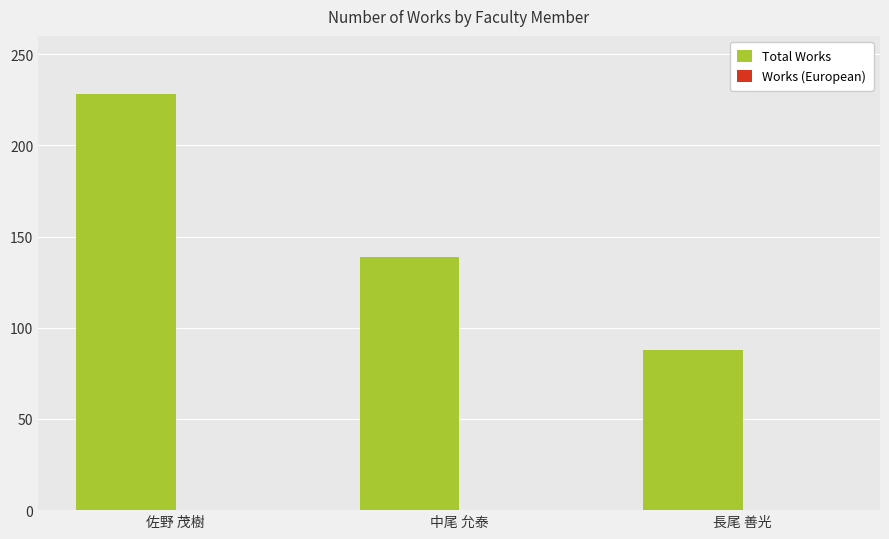

Reading left to right, what are all the values shown in this chart?

228	139	88